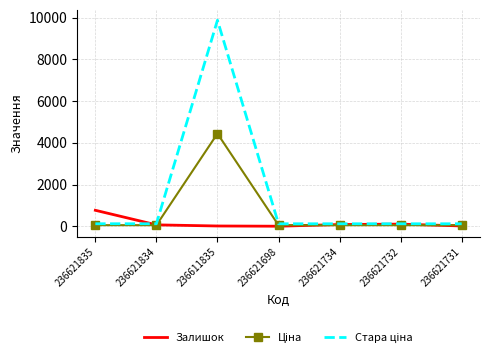

Is it true that Залишок equals 769.0 at 236621835?

True